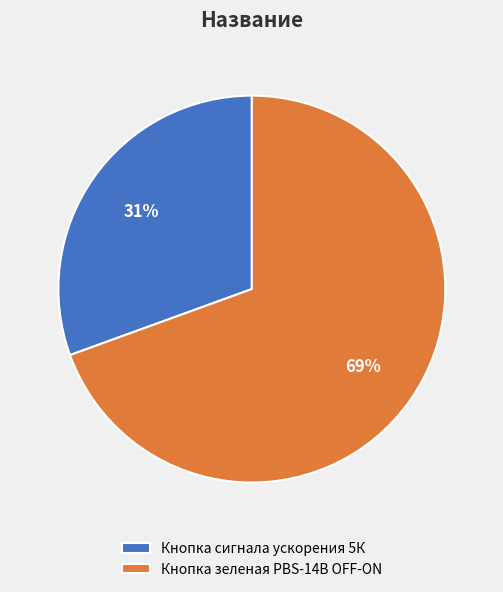

Which category accounts for the majority?

Кнопка зеленая PBS-14B OFF-ON